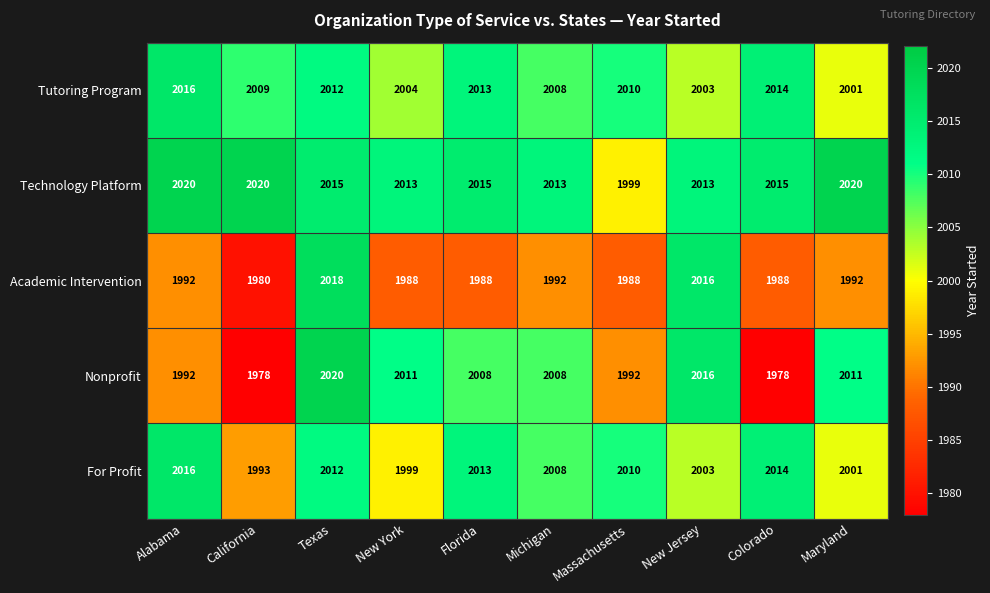

Count the number of categories in the chart.

10